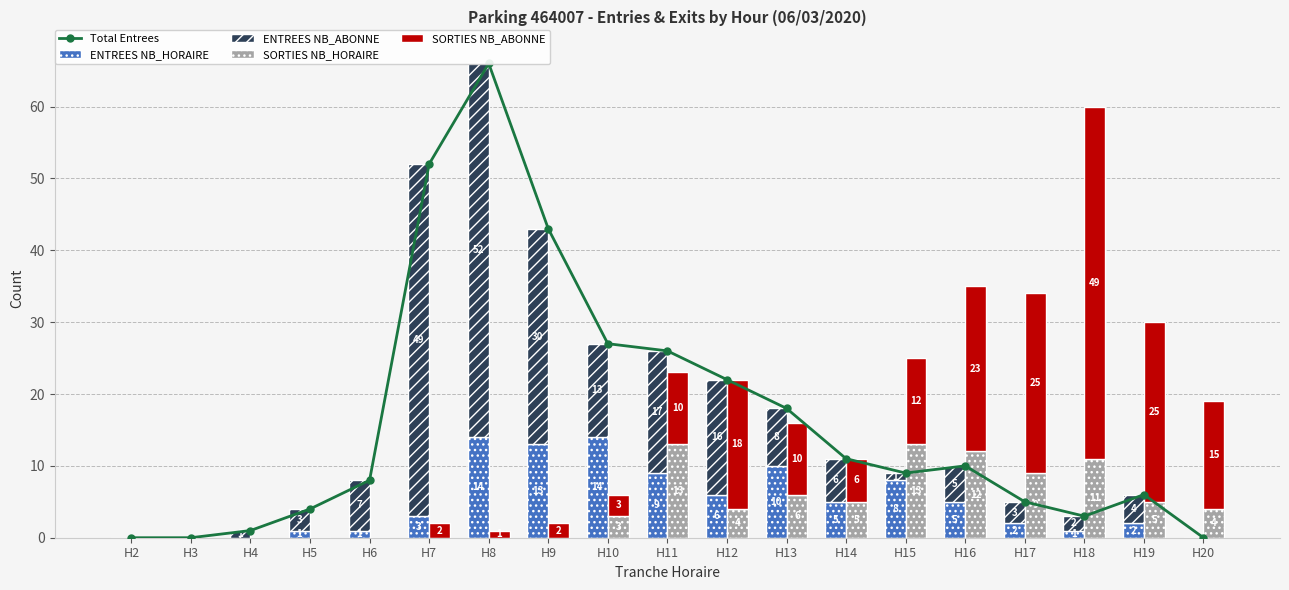

Which label corresponds to the smallest value in the chart?

H2